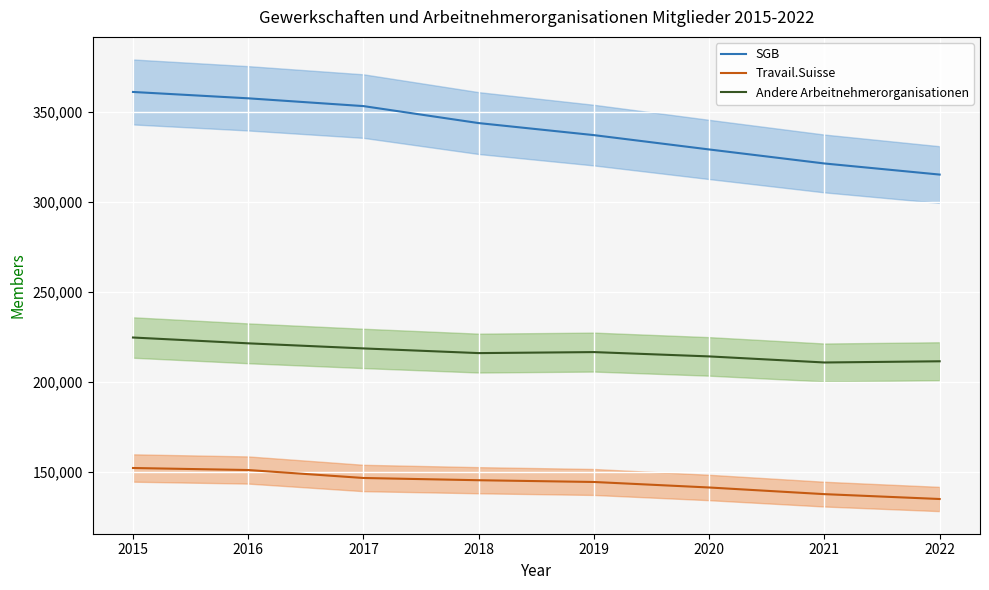

Reading left to right, extract all data points from this chart.

SGB: 2015=361108	2016=357571	2017=353246	2018=343806	2019=337114	2020=329149	2021=321359	2022=315190
Travail.Suisse: 2015=152108	2016=150988	2017=146560	2018=145315	2019=144343	2020=141278	2021=137582	2022=134880
Andere Arbeitnehmerorganisationen: 2015=224634	2016=221401	2017=218572	2018=215971	2019=216532	2020=214130	2021=210755	2022=211422